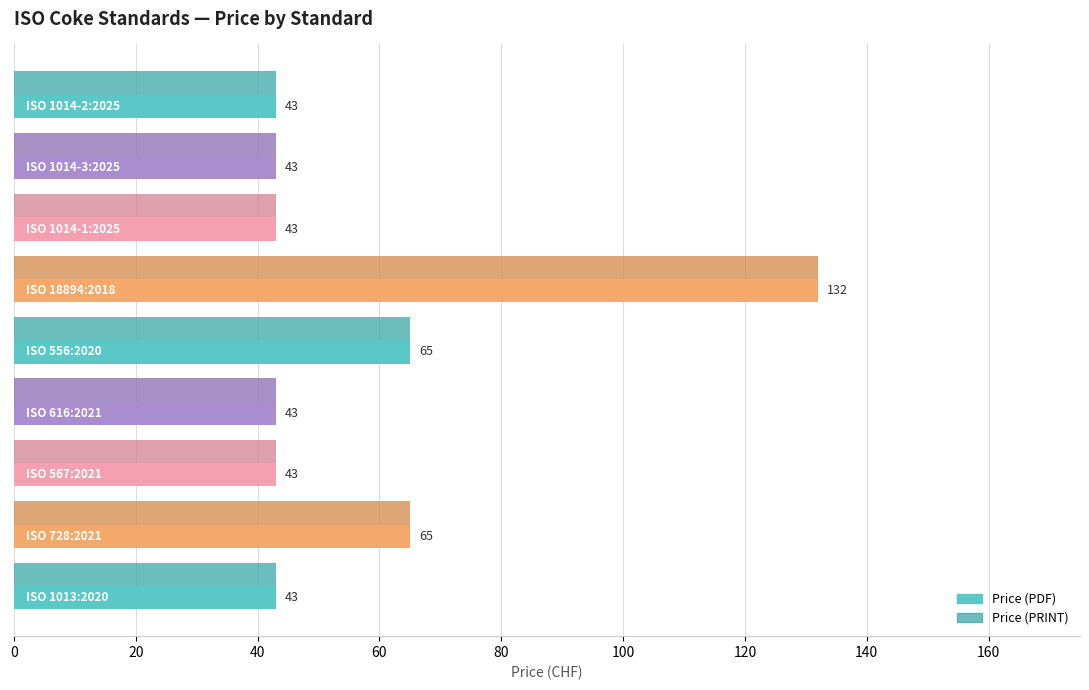

What is the difference between the maximum and minimum values in the Price (PDF) series?

89